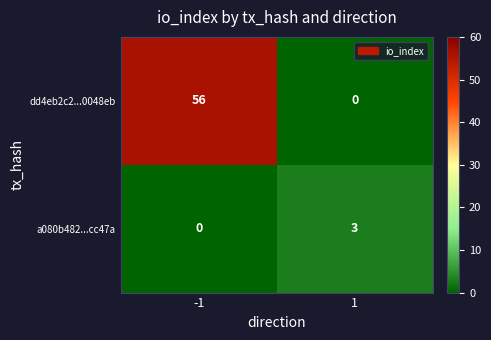

The a080b482...cc47a series shows 1 at 1. True or false?

False